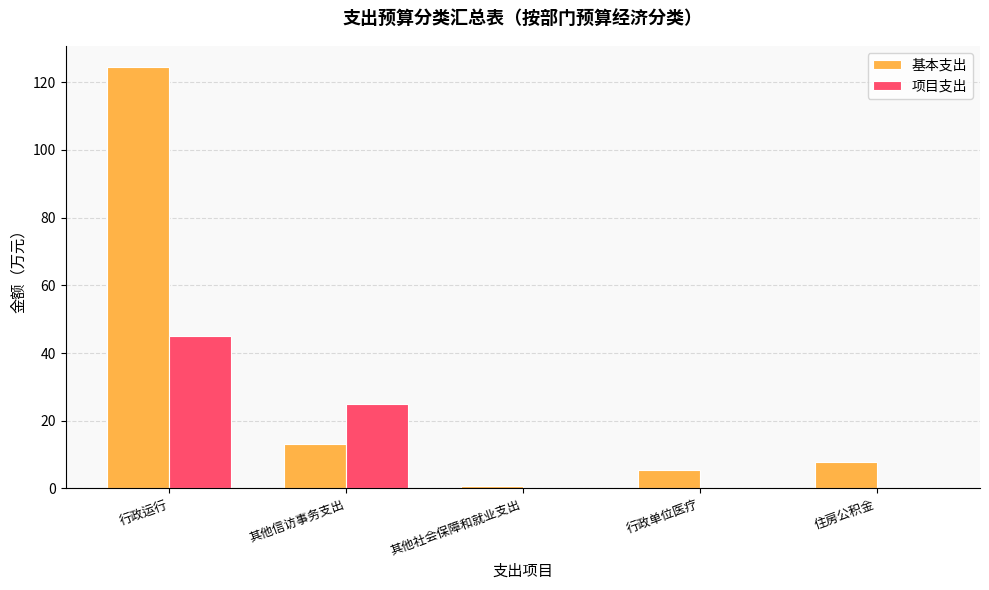

How many categories are shown in the chart?

5